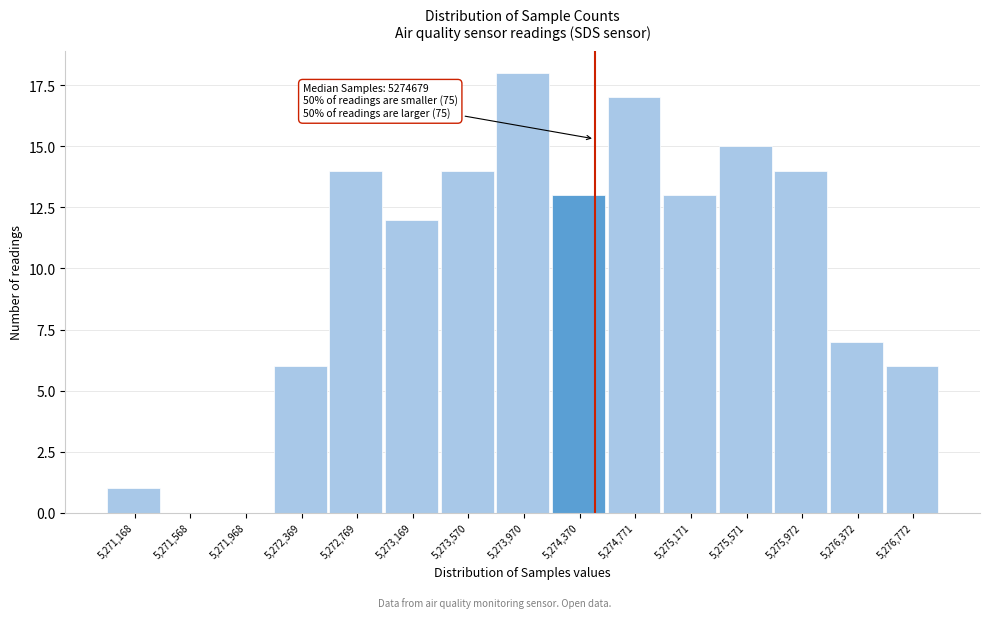

Reading left to right, extract all data points from this chart.

5,271,168=1	5,271,568=0	5,271,968=0	5,272,369=6	5,272,769=14	5,273,169=12	5,273,570=14	5,273,970=18	5,274,370=13	5,274,771=17	5,275,171=13	5,275,571=15	5,275,972=14	5,276,372=7	5,276,772=6